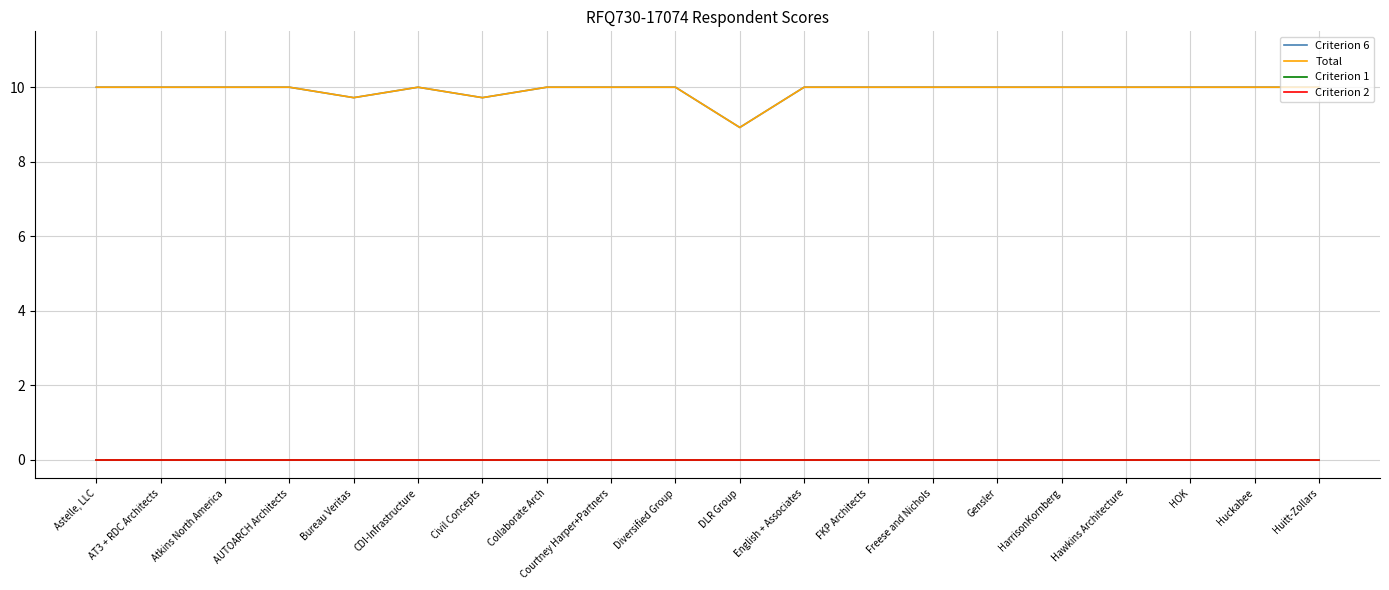

Does the chart have visible grid lines?

Yes